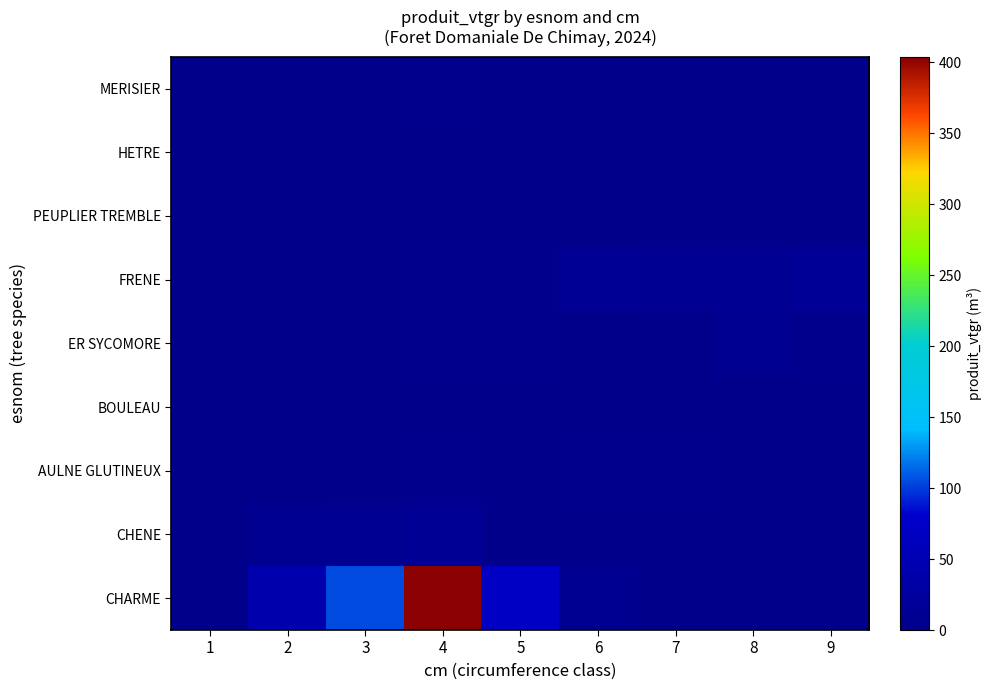

How many distinct data groups are displayed?

9